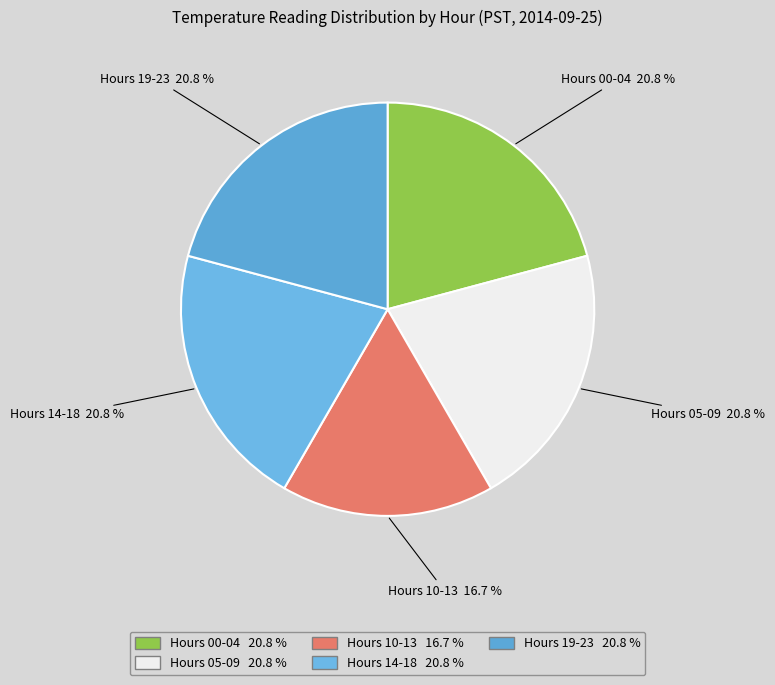

How many segments does this pie chart have?

5